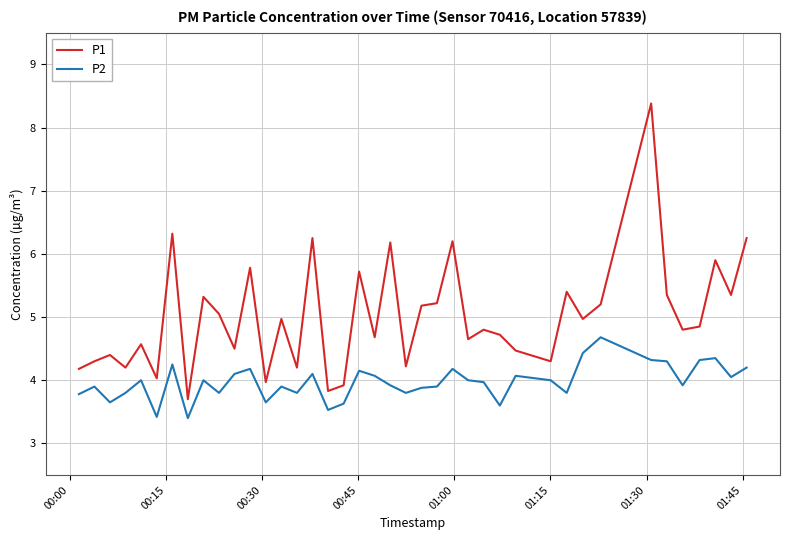

What is the greatest value displayed?

8.4